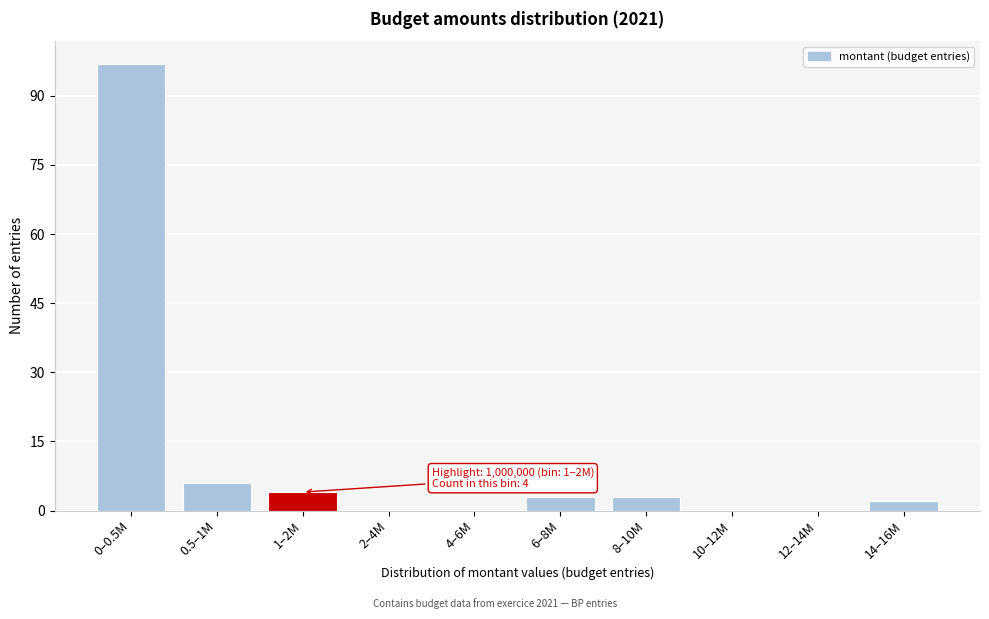

Reading left to right, transcribe all the data shown in this chart.

0–0.5M=97	0.5–1M=6	1–2M=4	2–4M=0	4–6M=0	6–8M=3	8–10M=3	10–12M=0	12–14M=0	14–16M=2